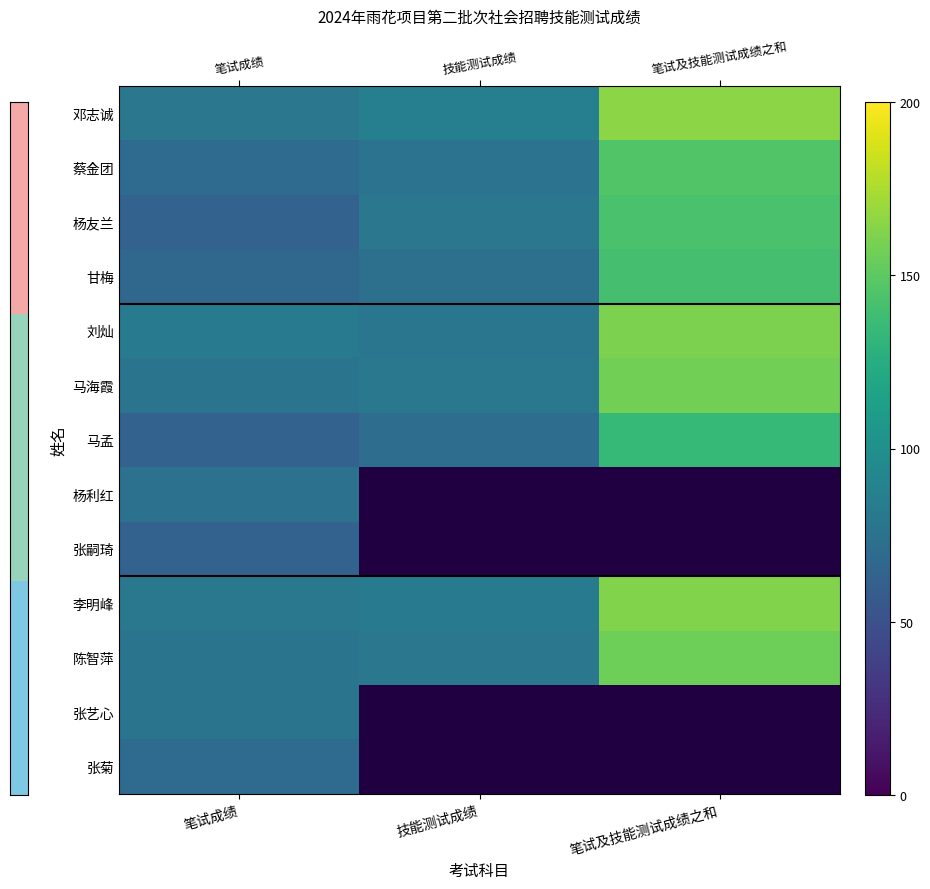

What is the difference between the second highest and minimum values in the 甘梅 series?

6.7